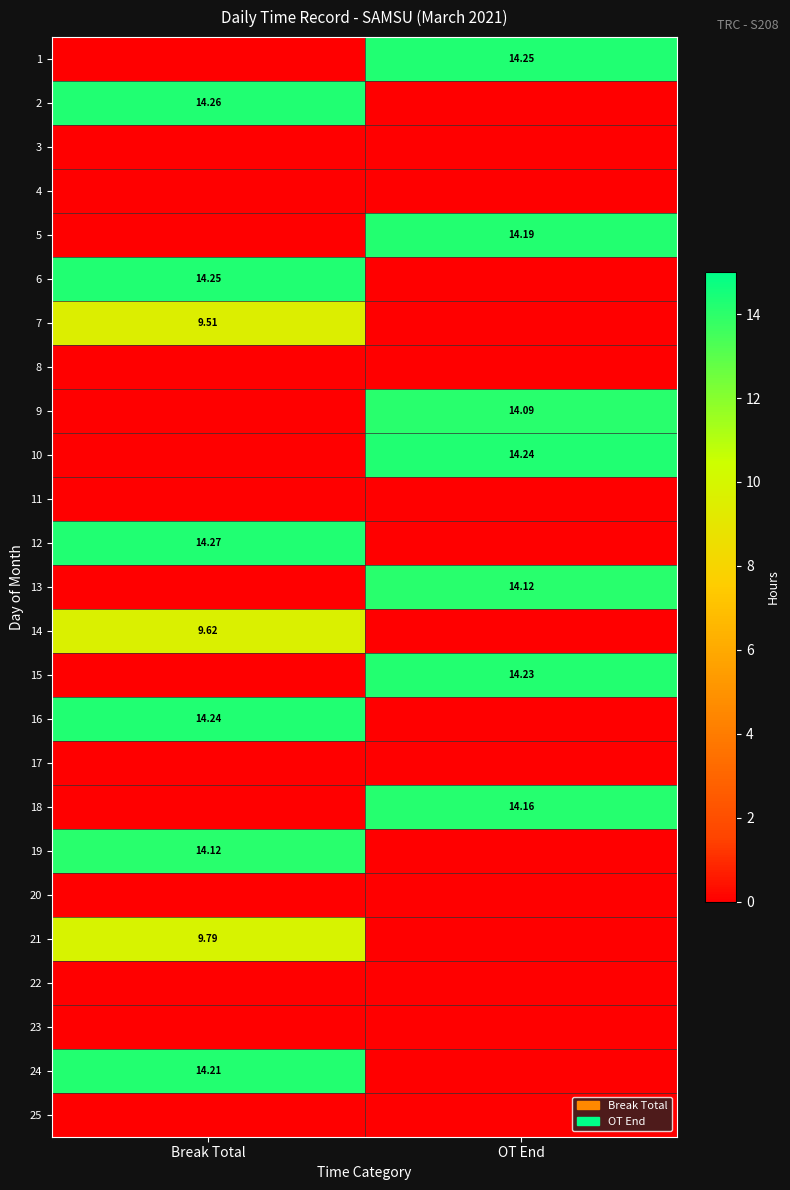

What is the difference between the maximum and minimum values in the 12 series?

14.3